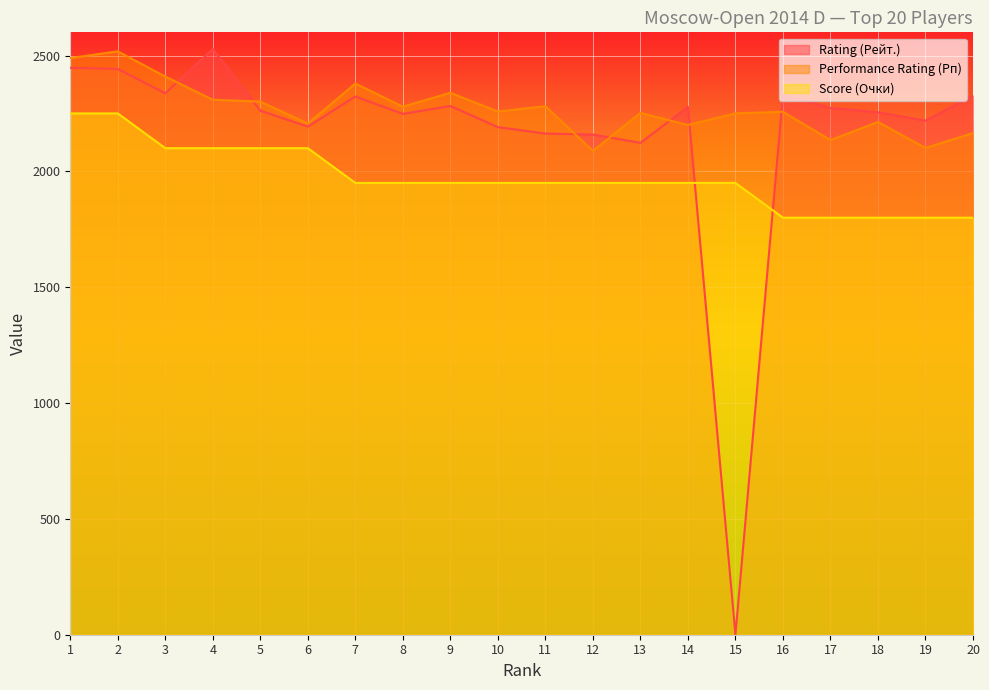

What is the spread (max minus min) of values at 4?

428